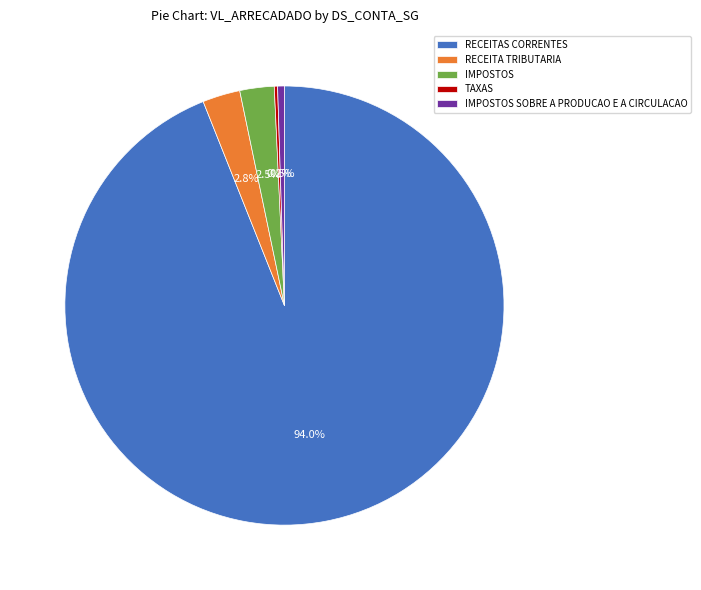

The RECEITAS CORRENTES slice represents 94% of the pie. True or false?

True